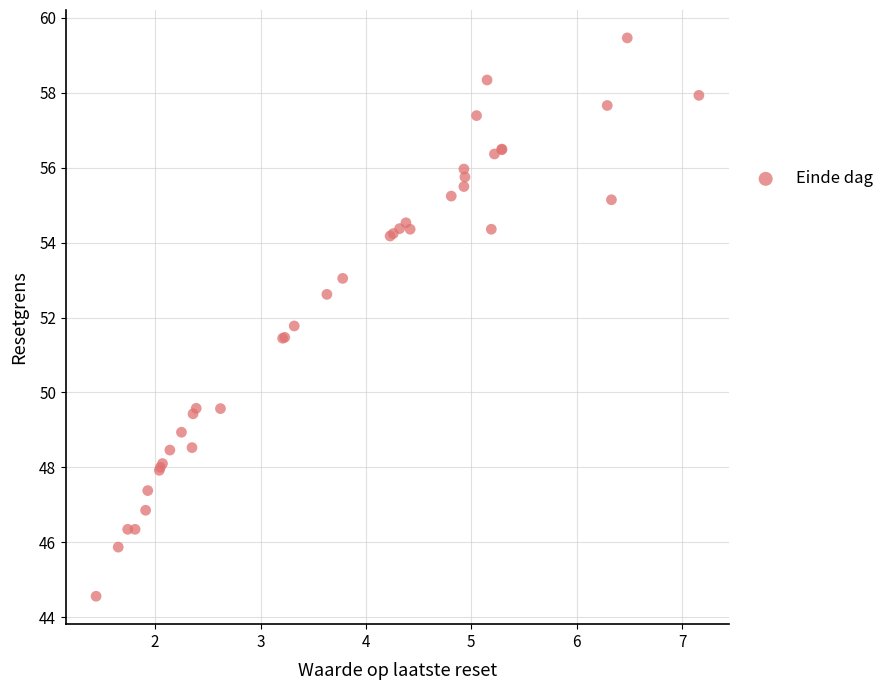

What Y value in the scatter plot is closest to 52?

51.8